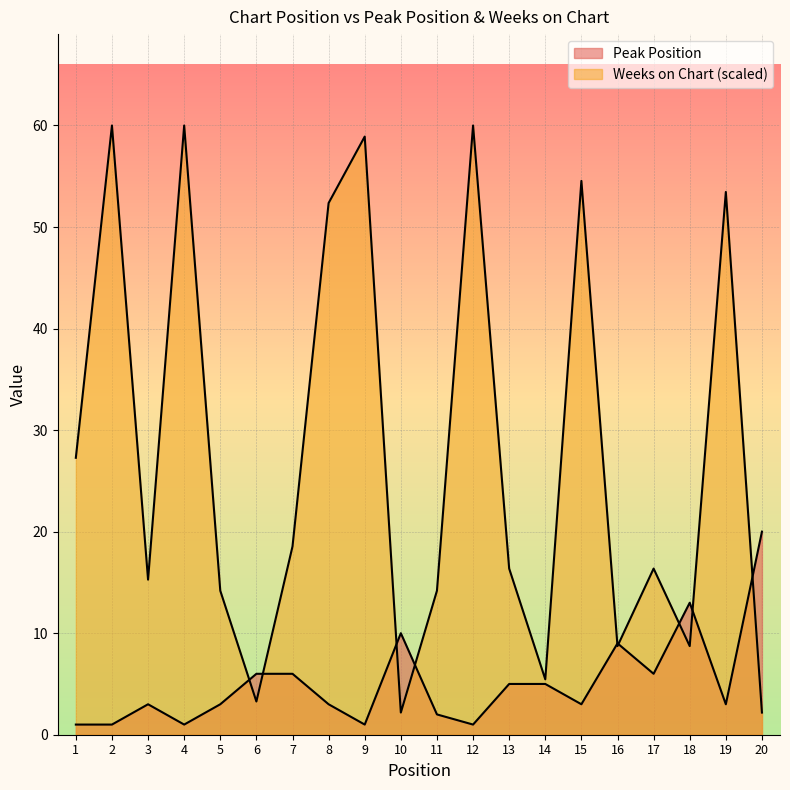

Rank the series by their maximum value, from highest to lowest.

Weeks on Chart, Peak Position